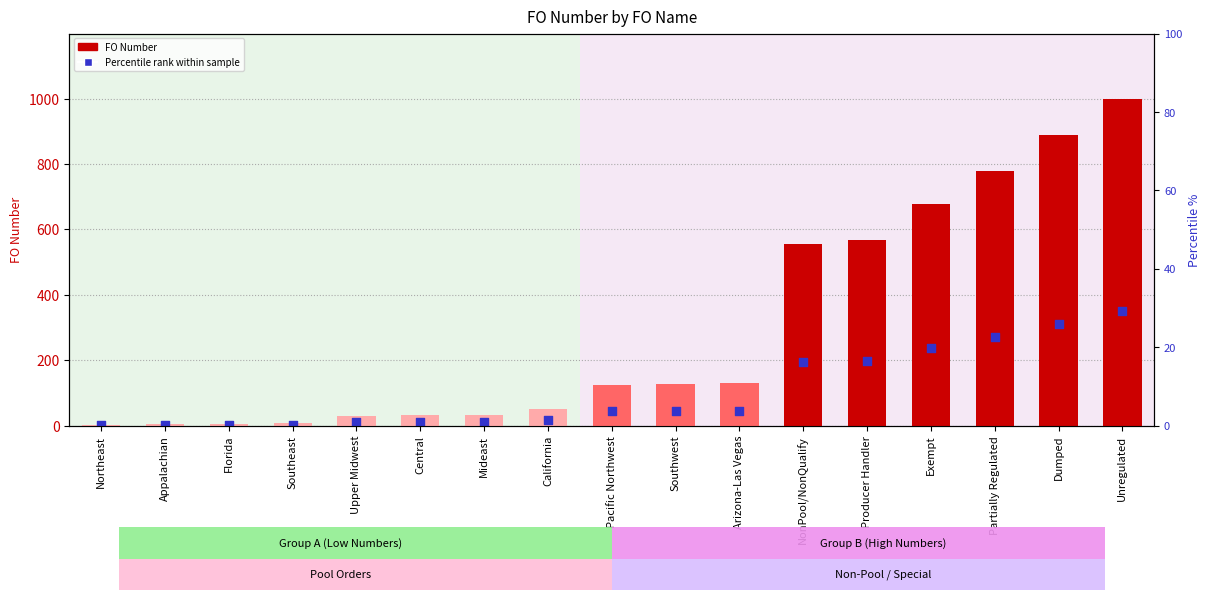

What are all the series names shown in the legend?

FO Number, Percentile rank within sample